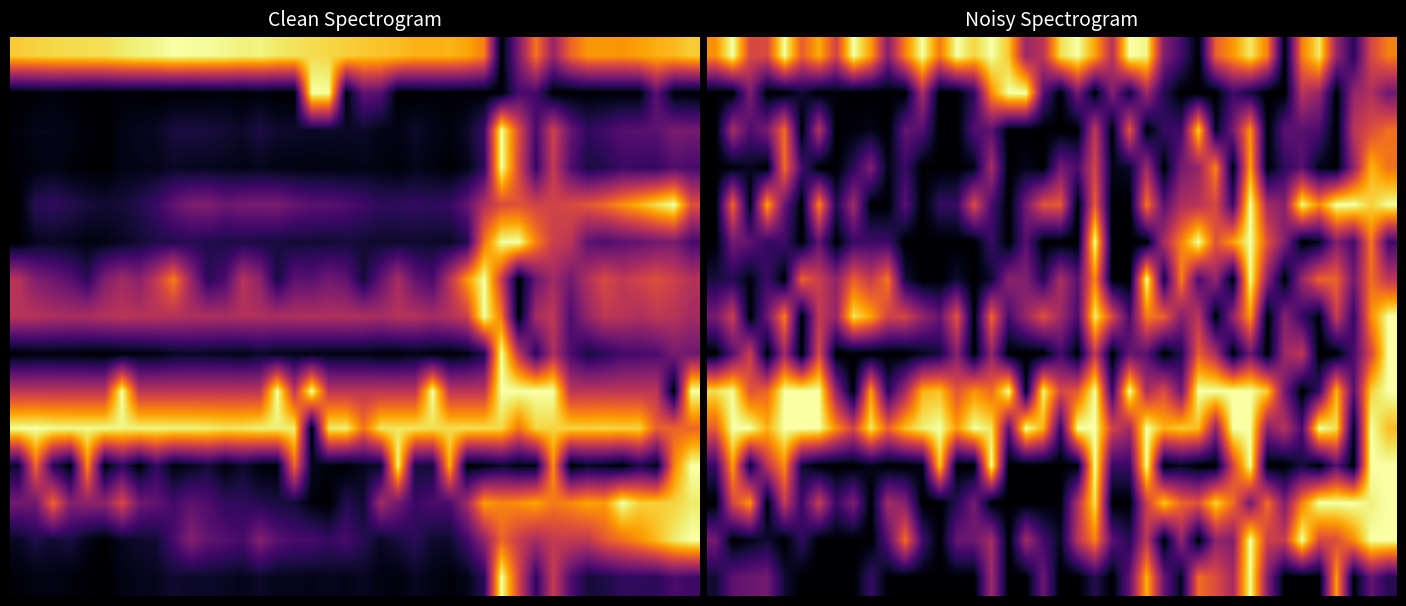

What is the difference between the second highest and minimum values in the row_10 series?

1.0